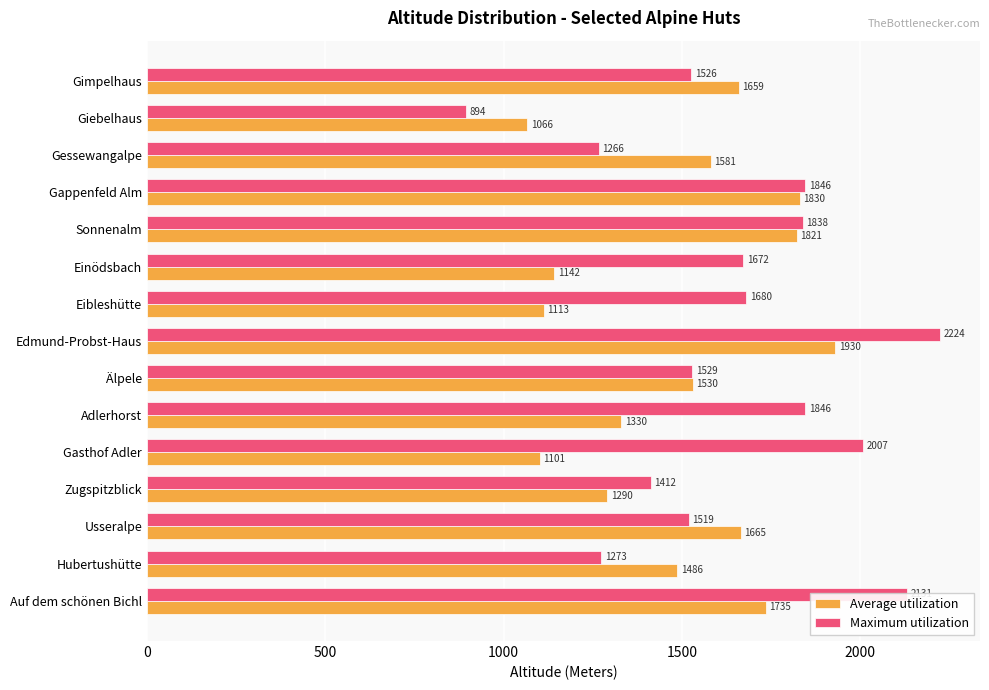

Which series has the largest total across all categories?

Maximum utilization